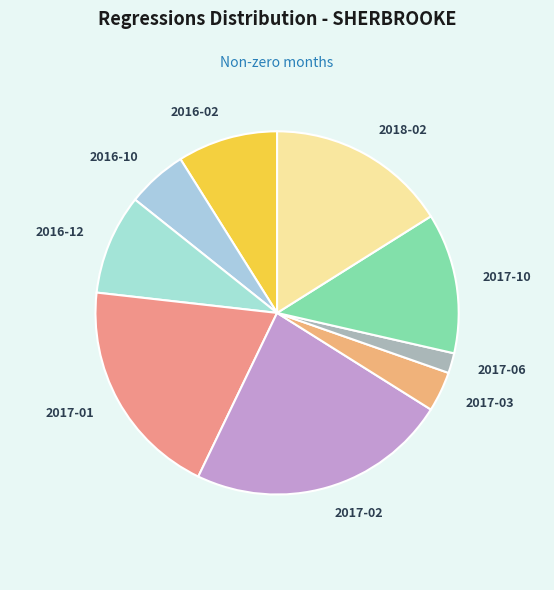

Combined, do 2017-10 and 2016-12 account for over 50%?

No